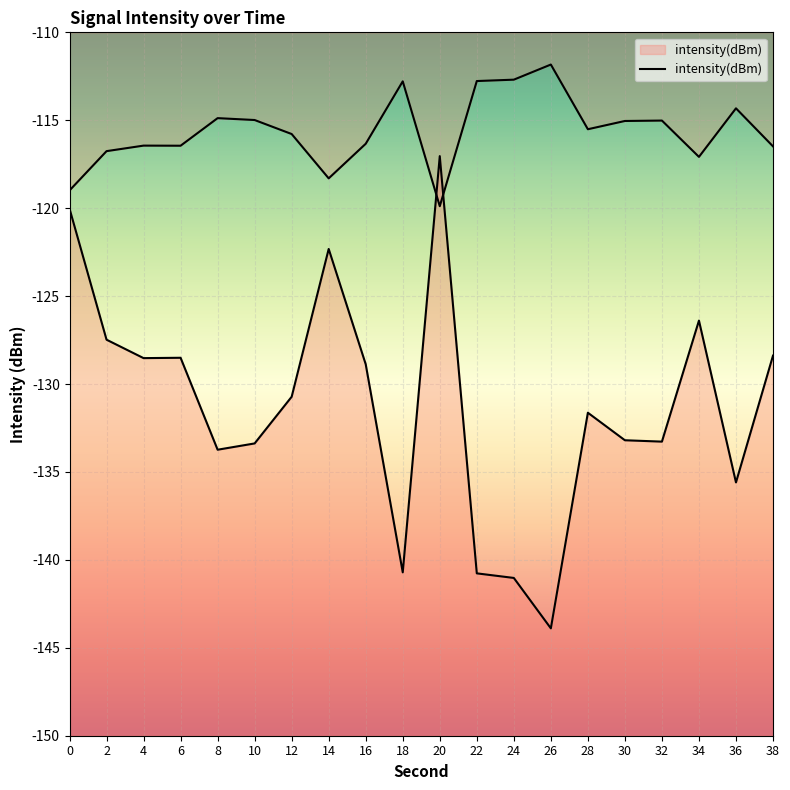

Is it true that the value at 10 is -50.7?

False